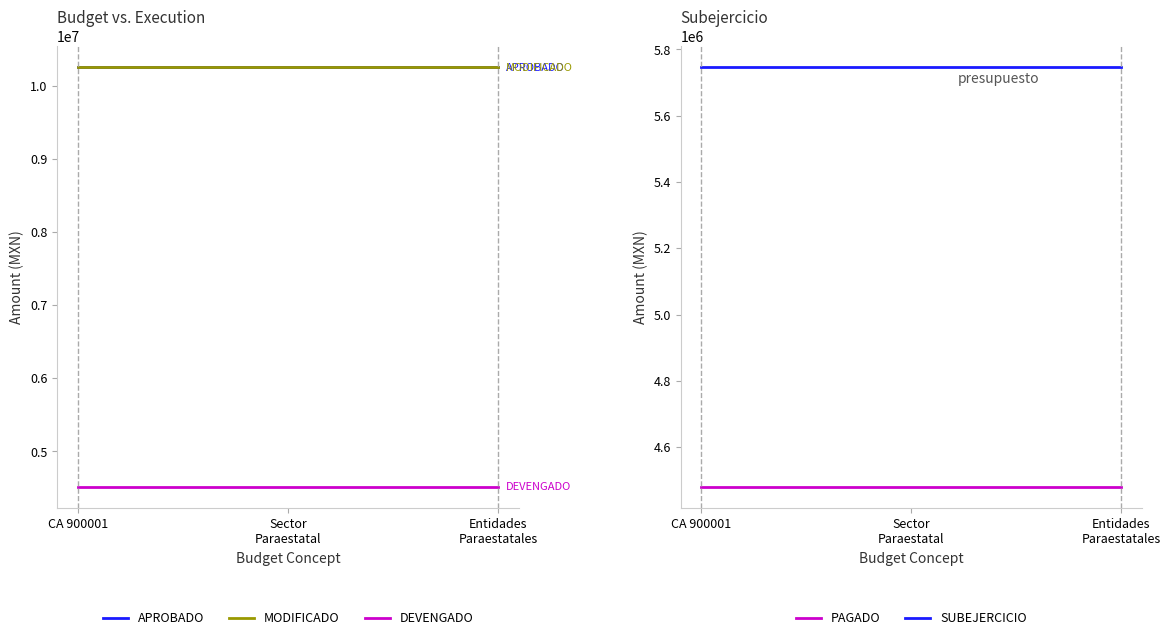

What is the label of the 2nd point from the left?

Sector
Paraestatal